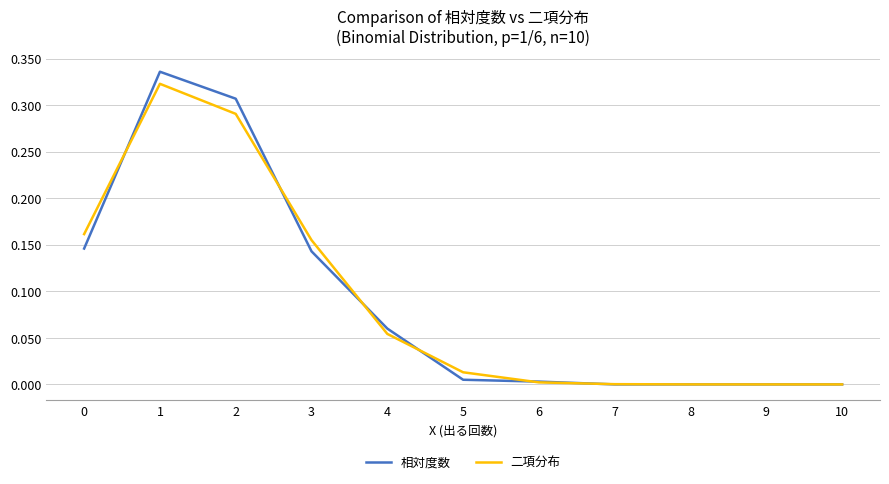

Which series has the widest spread of values?

相対度数